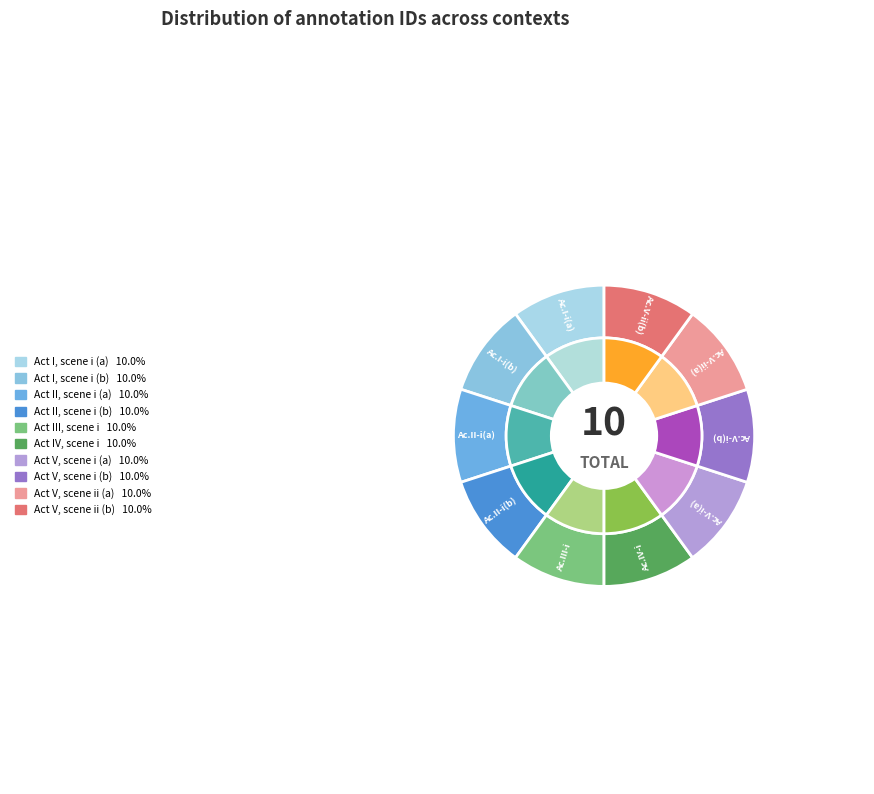

True or false: Act V, scene ii (b) accounts for 10% of the total.

True